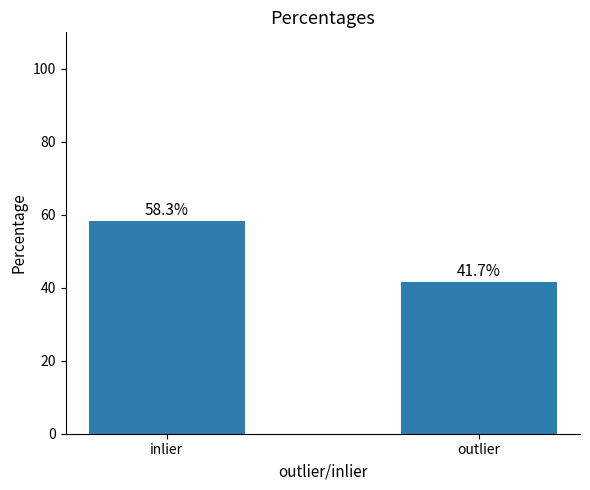

Does the chart contain any negative values?

No